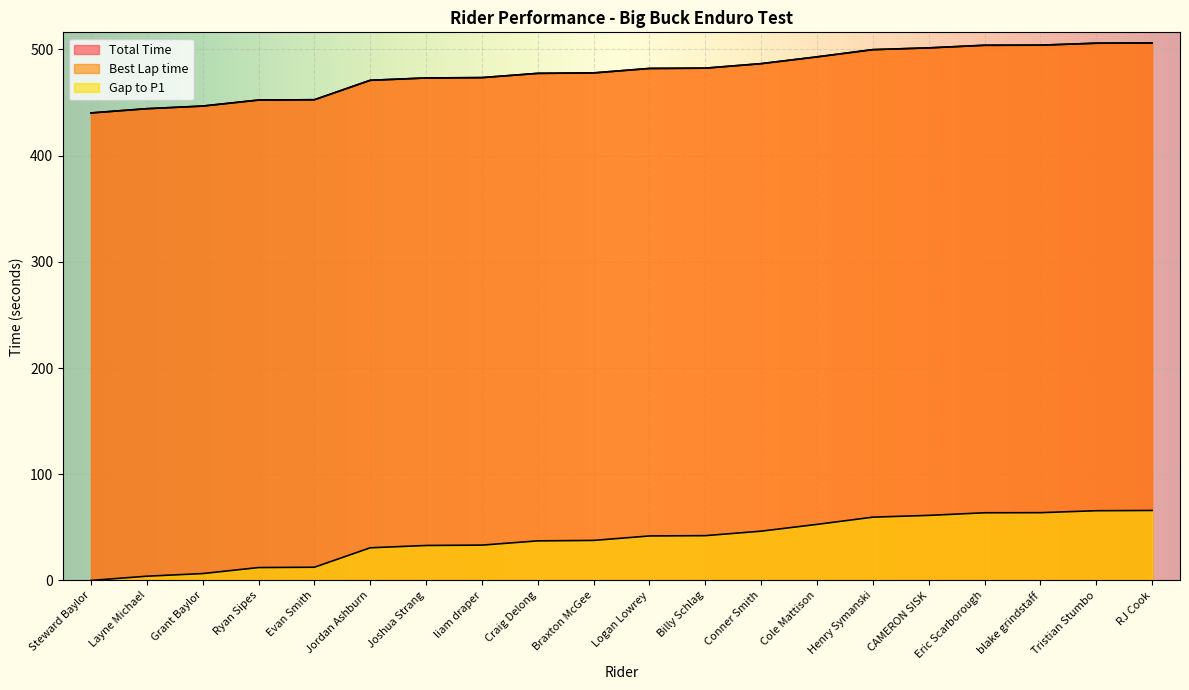

At which category is the sum across all series the highest?

RJ Cook